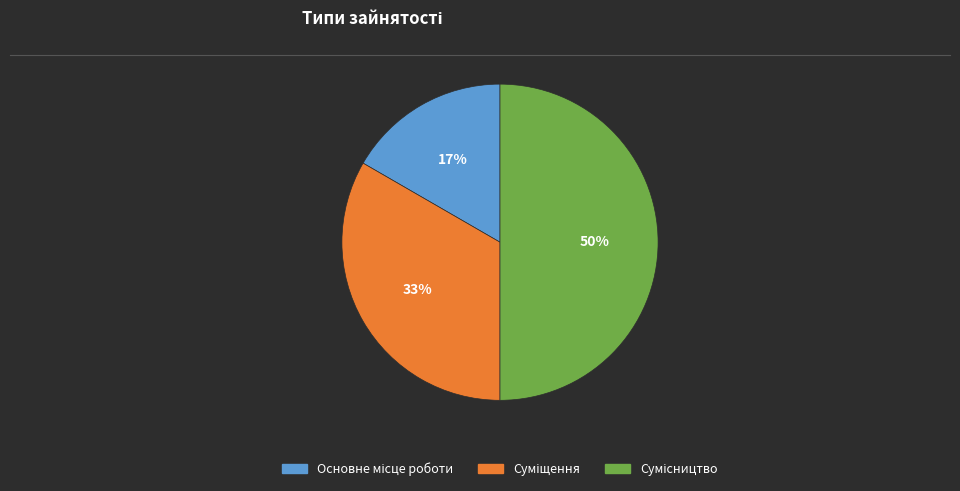

To the nearest percent, what is the average slice percentage?

33%